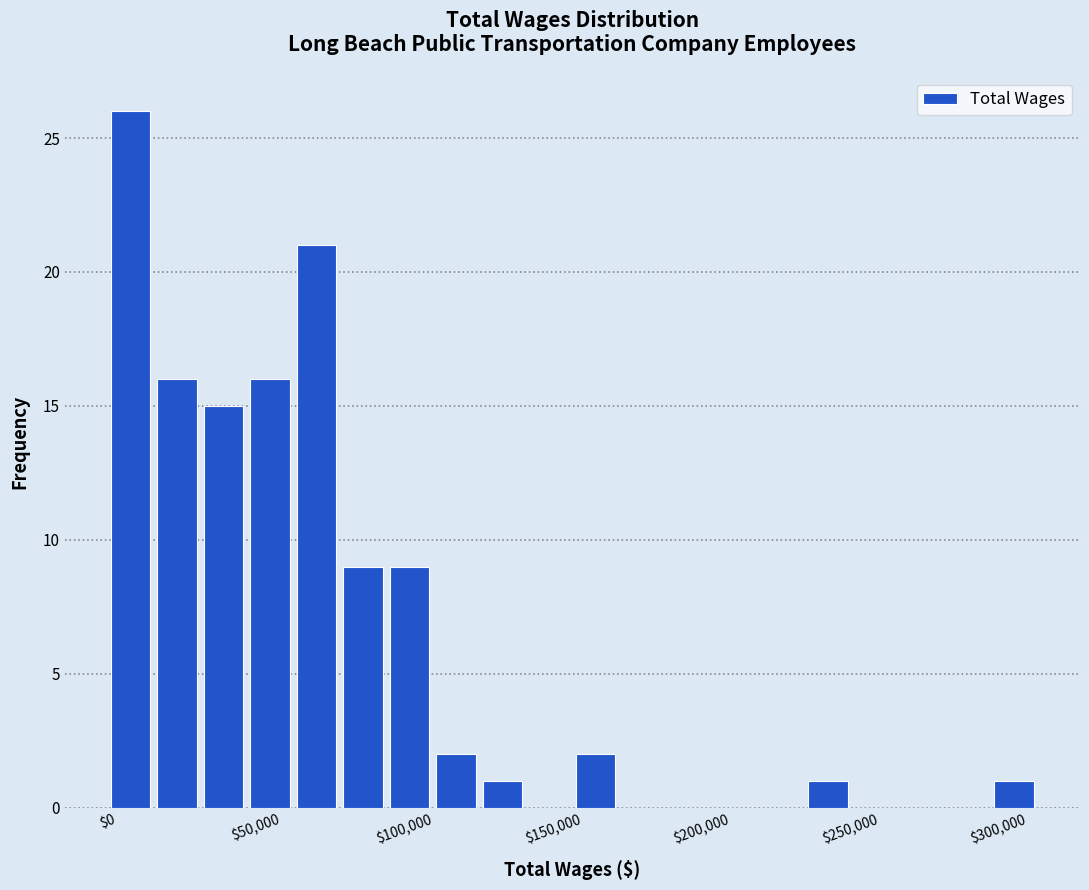

Read against the x-axis, roughly where is the centre of the tallest bar?

10000